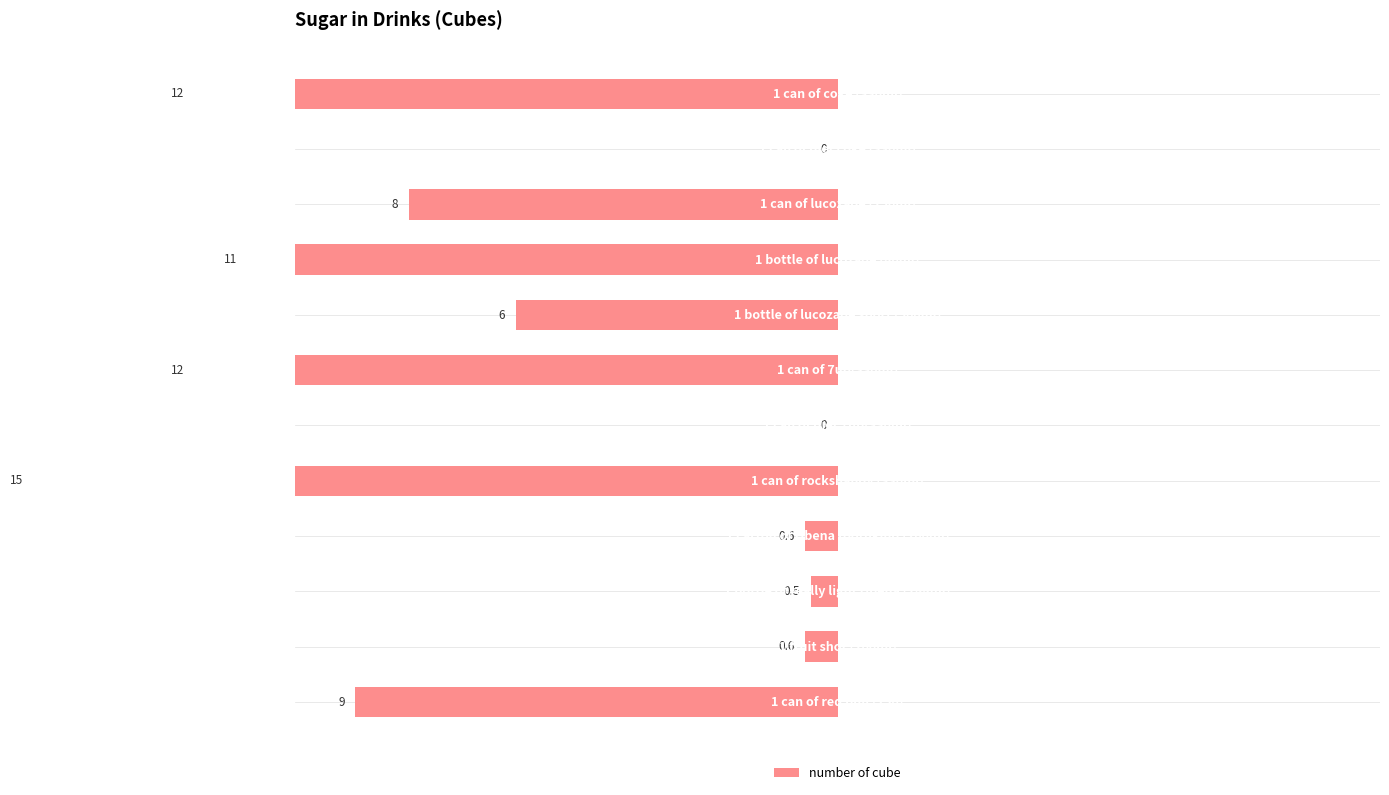

List the labels in order of value, largest first.

7, 0, 5, 3, 11, 2, 4, 8, 10, 9, 1, 6